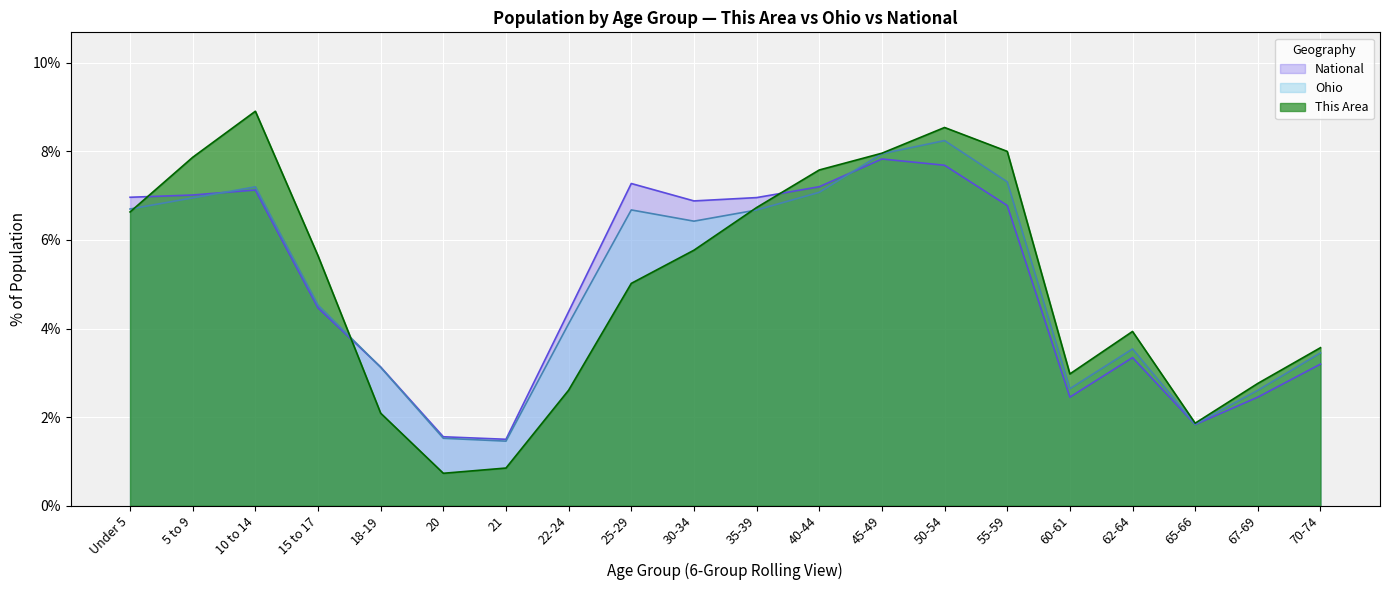

Where do Ohio and This Area first cross each other?

Under 5 and 5 to 9